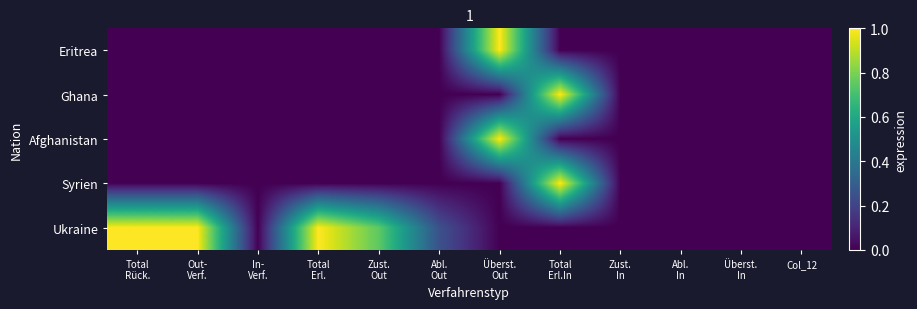

What is the spread (max minus min) of values at Total
Erl.?

1.0